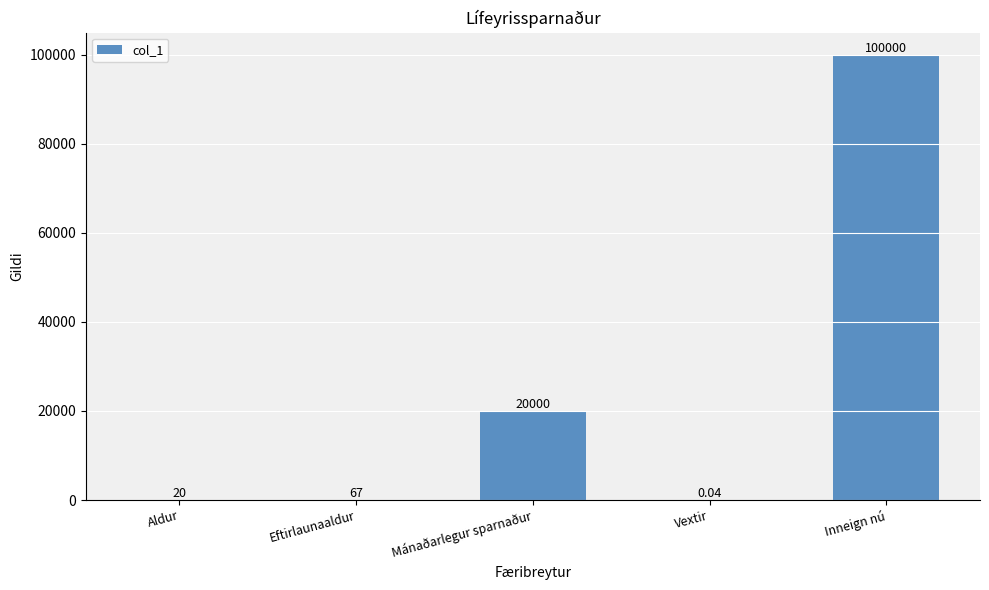

Where is the data nearest to the value 50000?

Mánaðarlegur sparnaður